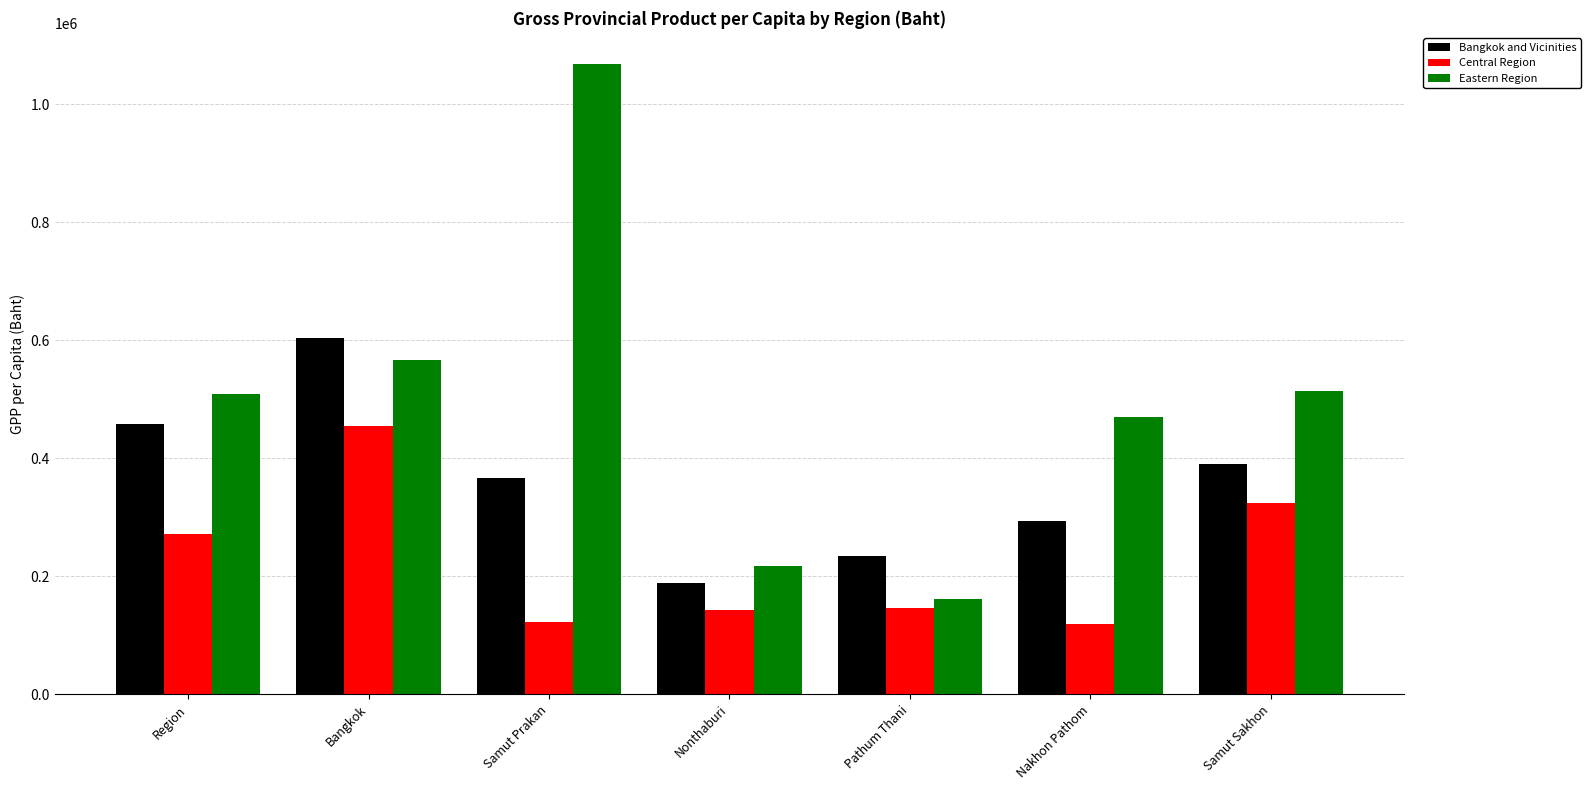

At which category is the sum across all series the highest?

Bangkok